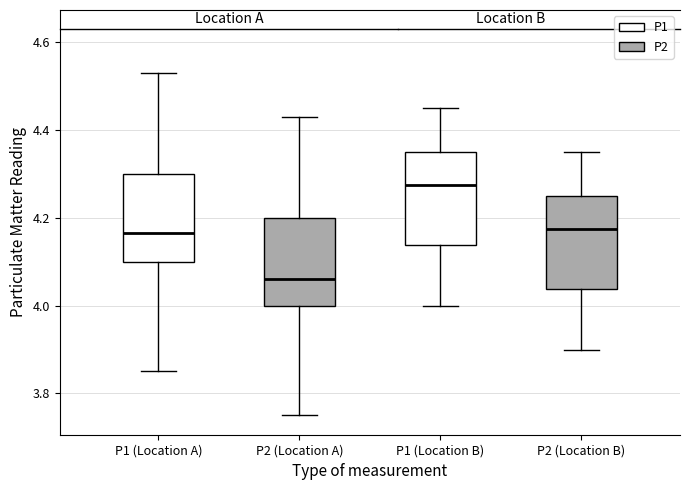

Reading left to right, read every box against the y-axis: the position of its median line, the range the box covers, and the ends of its whiskers. The values are not printed on the chart, so give them approximately, as read against the axis.

P1 (Location A): median 4.16, box 4.10 to 4.30, whiskers 3.86 to 4.54
P2 (Location A): median 4.06, box 4.00 to 4.20, whiskers 3.76 to 4.44
P1 (Location B): median 4.28, box 4.14 to 4.36, whiskers 4.00 to 4.46
P2 (Location B): median 4.18, box 4.04 to 4.26, whiskers 3.90 to 4.36